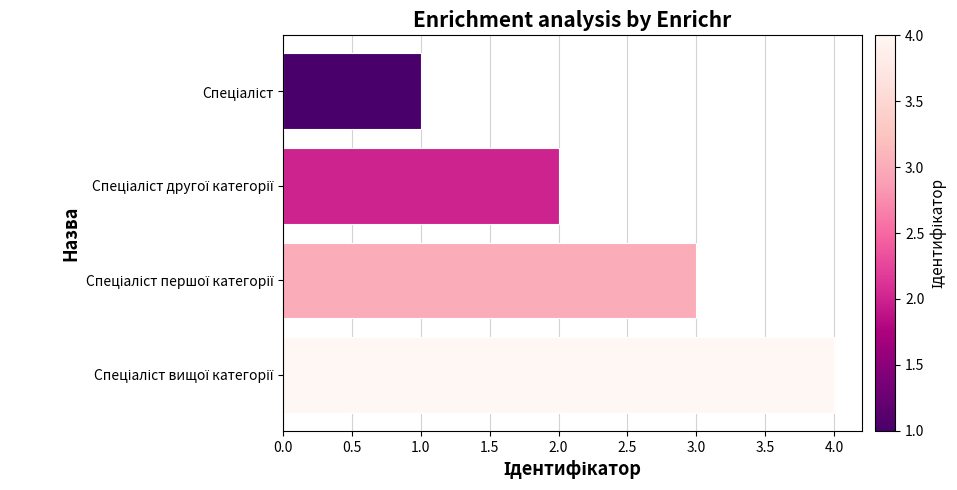

What is the greatest value displayed?

4